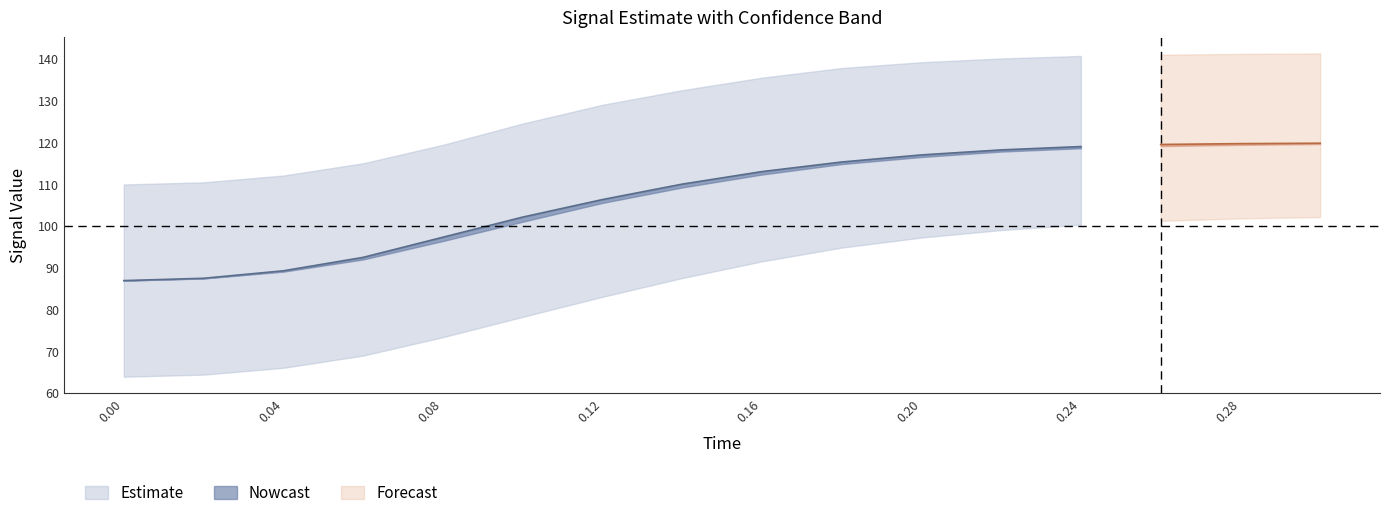

The low series shows 57.1 at 0.16. True or false?

False